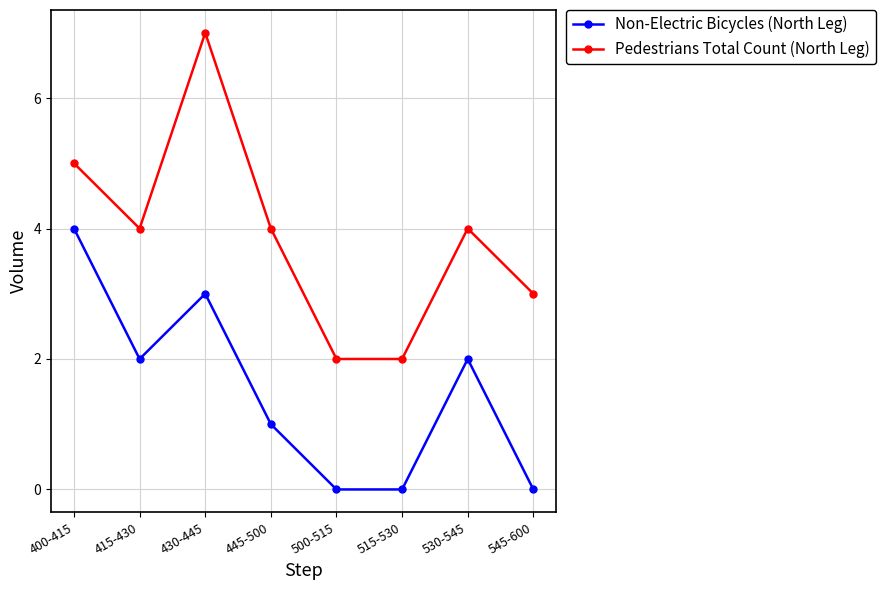

True or false: Pedestrians Total Count (North Leg) and Non-Electric Bicycles (North Leg) intersect in this chart.

False